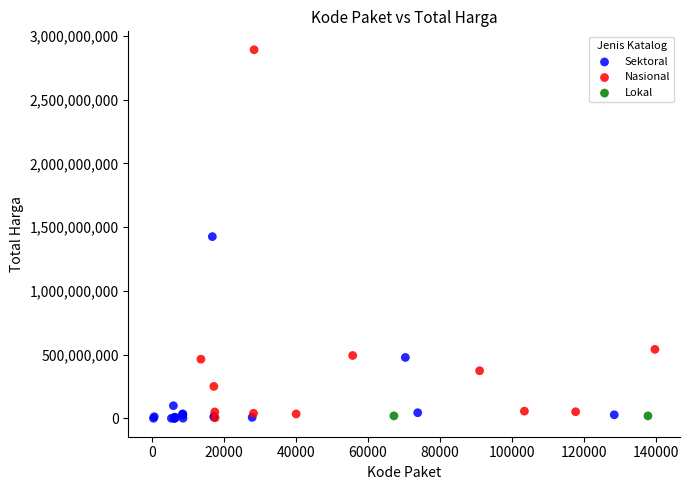

Which series reaches the maximum Y coordinate?

Nasional